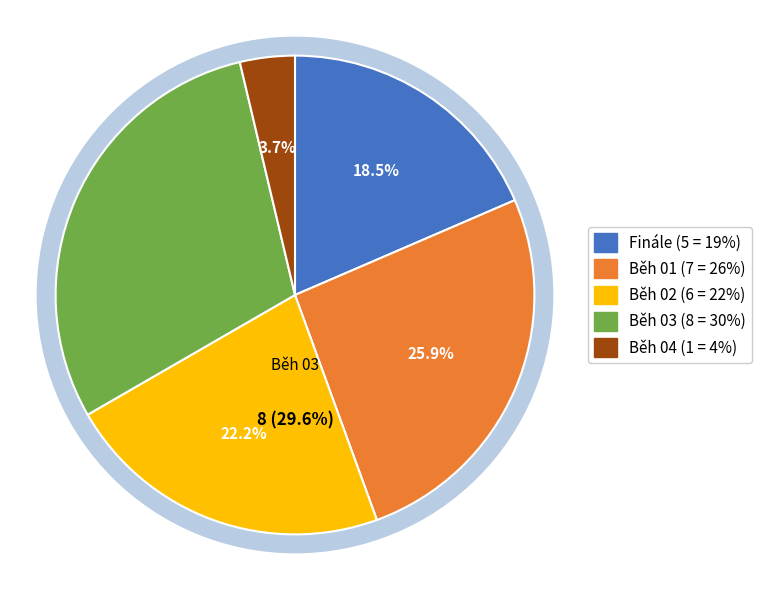

Is there any slice that represents more than half of the pie?

No